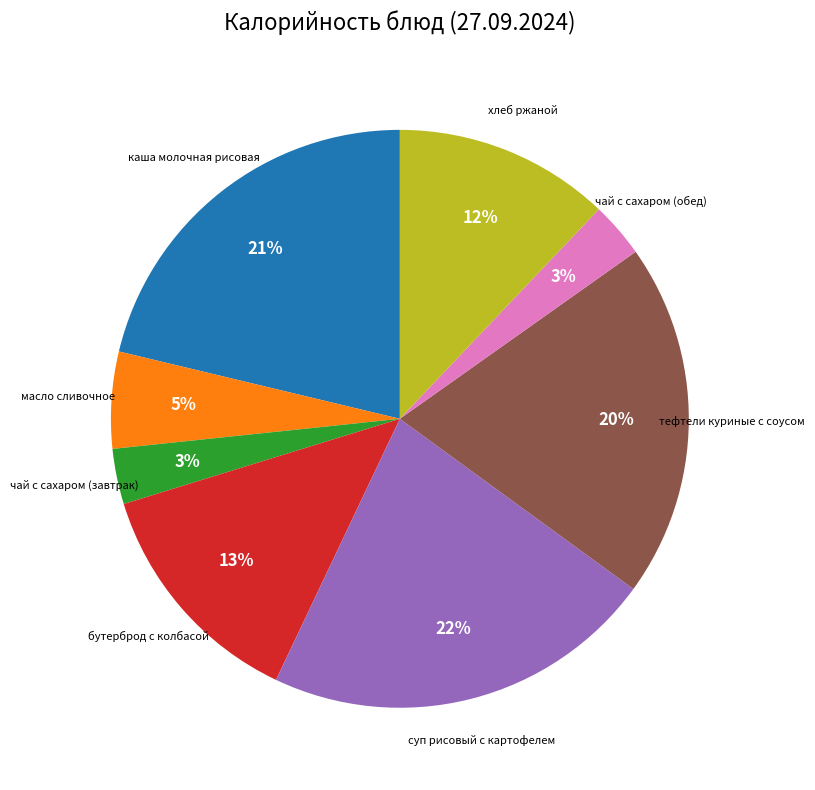

To the nearest percent, what percentage of the pie is хлеб ржаной?

12%